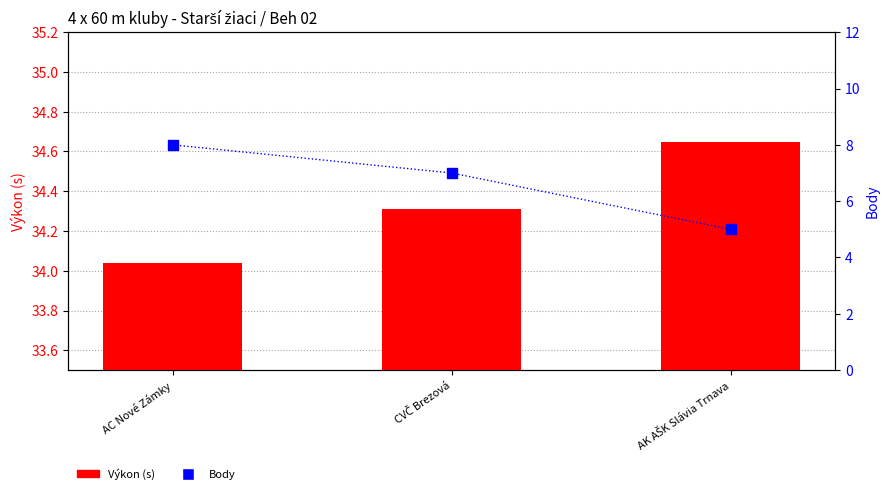

What is the total value across all series at AC Nové Zámky?

42.0